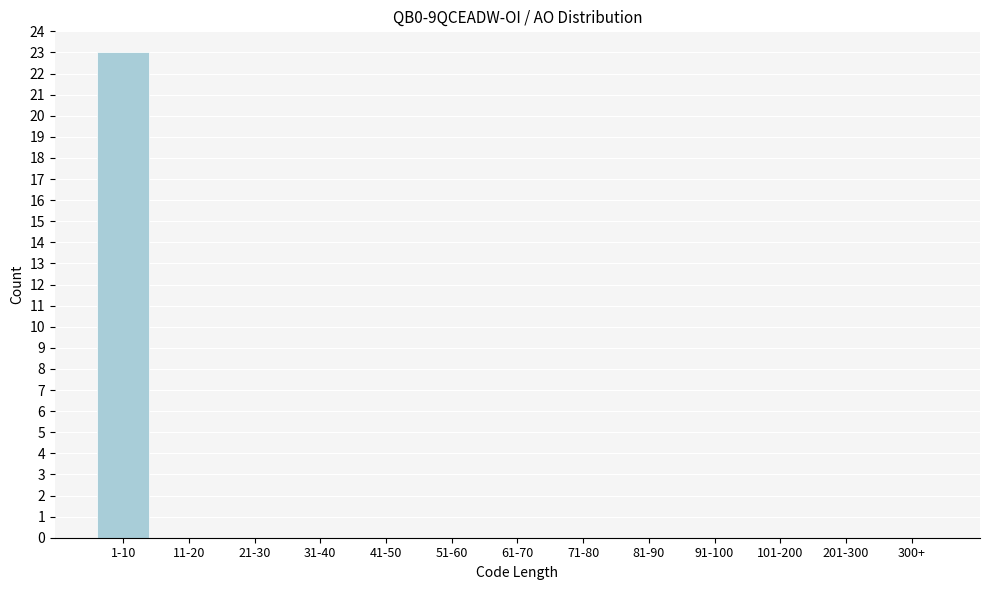

Reading left to right, extract all data points from this chart.

1-10=23	11-20=0	21-30=0	31-40=0	41-50=0	51-60=0	61-70=0	71-80=0	81-90=0	91-100=0	101-200=0	201-300=0	300+=0